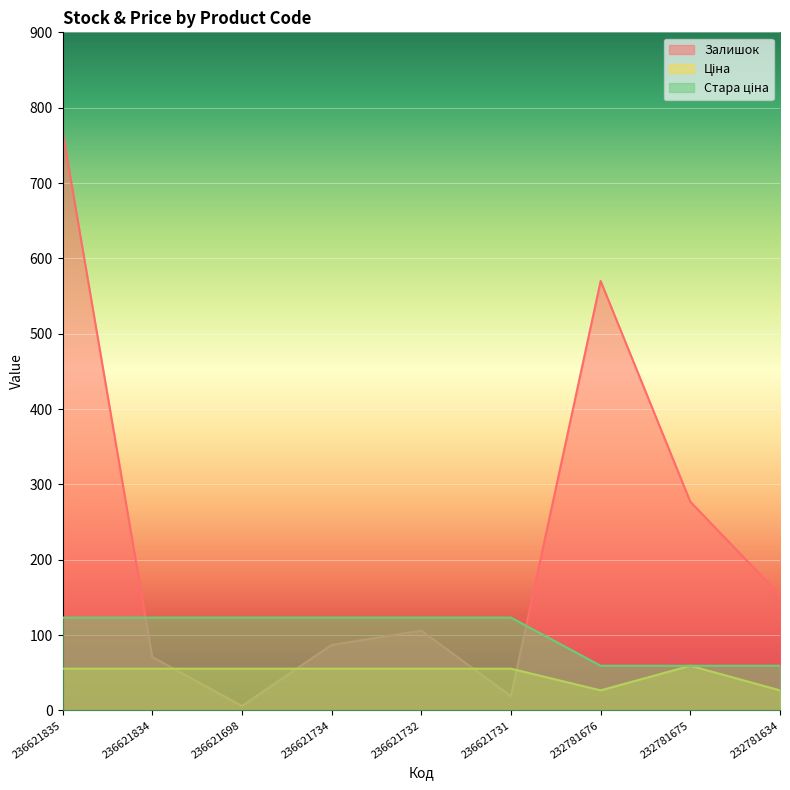

Reading left to right, what are all the values shown in this chart?

Залишок: 769.0	71.0	6.0	87.0	106.0	19.0	570.0	277.0	153.0
Ціна: 55.5	55.5	55.5	55.5	55.5	55.5	26.7	59.4	26.7
Стара ціна: 123.3	123.3	123.3	123.3	123.3	123.3	59.4	59.4	59.4